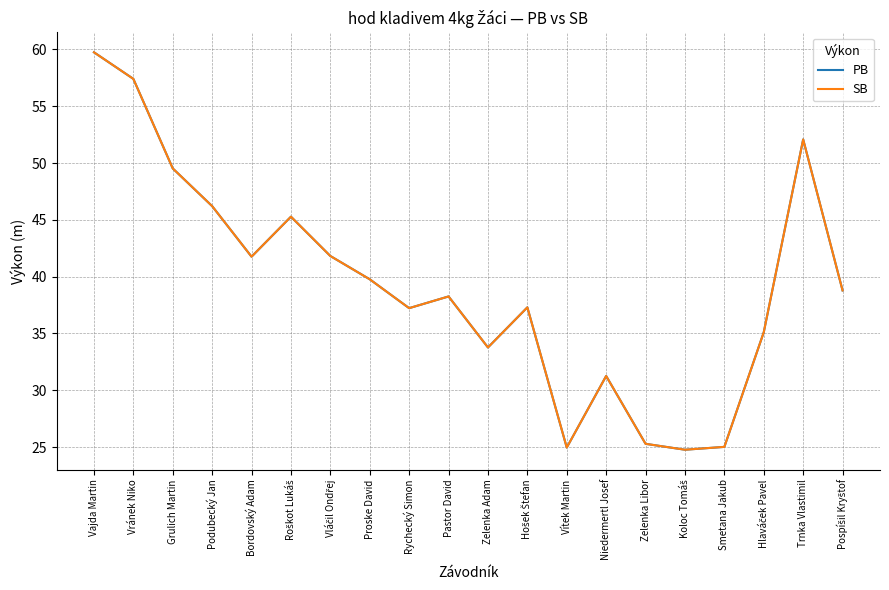

At which label does PB reach its minimum?

Koloc Tomáš